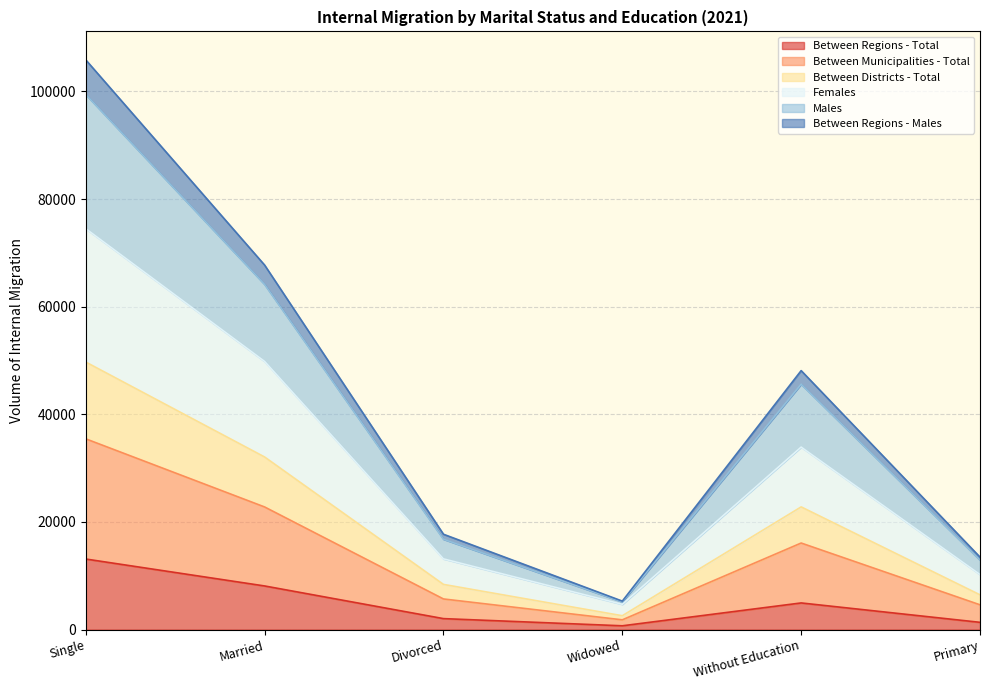

What is the label of the 6th point from the right?

Single